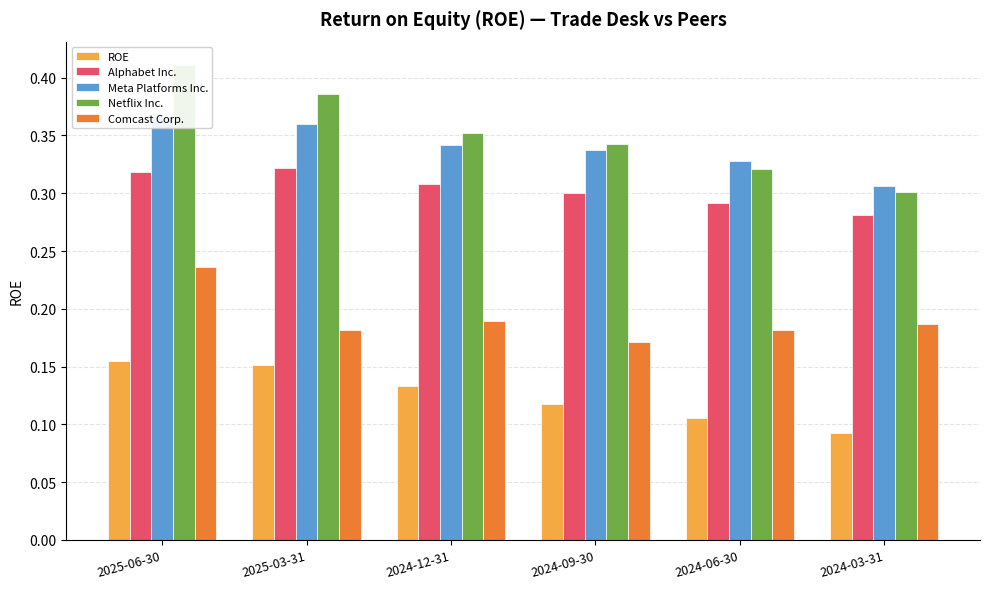

Reading right to left, list all the values displayed in this chart.

ROE: 2024-03-31=0.1	2024-06-30=0.1	2024-09-30=0.1	2024-12-31=0.1	2025-03-31=0.2	2025-06-30=0.2
Alphabet Inc.: 2024-03-31=0.3	2024-06-30=0.3	2024-09-30=0.3	2024-12-31=0.3	2025-03-31=0.3	2025-06-30=0.3
Meta Platforms Inc.: 2024-03-31=0.3	2024-06-30=0.3	2024-09-30=0.3	2024-12-31=0.3	2025-03-31=0.4	2025-06-30=0.4
Netflix Inc.: 2024-03-31=0.3	2024-06-30=0.3	2024-09-30=0.3	2024-12-31=0.4	2025-03-31=0.4	2025-06-30=0.4
Comcast Corp.: 2024-03-31=0.2	2024-06-30=0.2	2024-09-30=0.2	2024-12-31=0.2	2025-03-31=0.2	2025-06-30=0.2